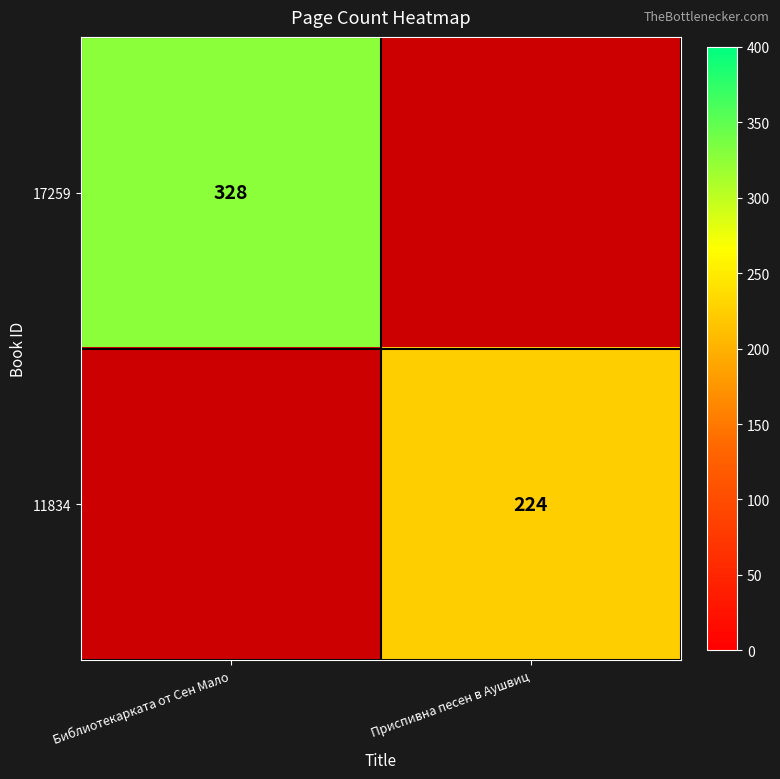

The value of 11834 at Приспивна песен в Аушвиц is 153. True or false?

False